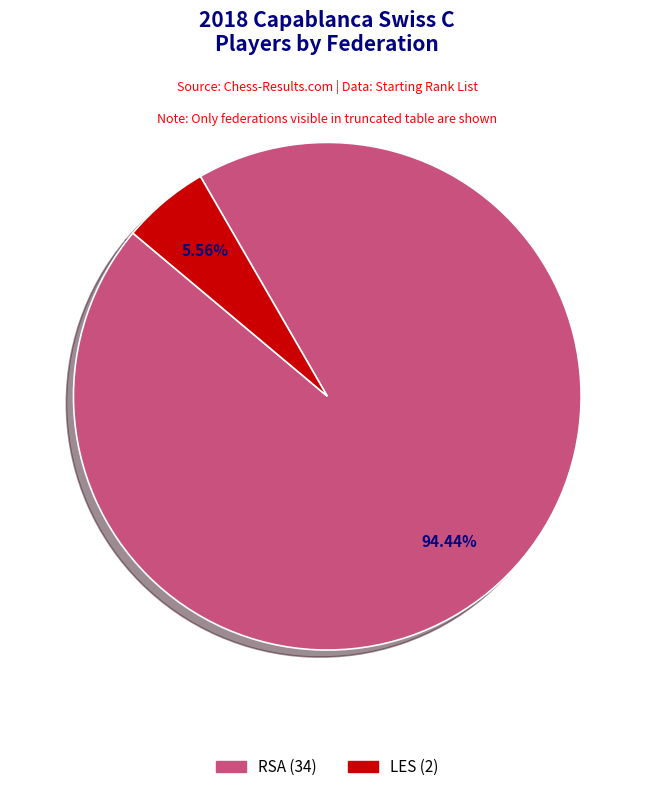

Is there any slice that represents more than half of the pie?

Yes